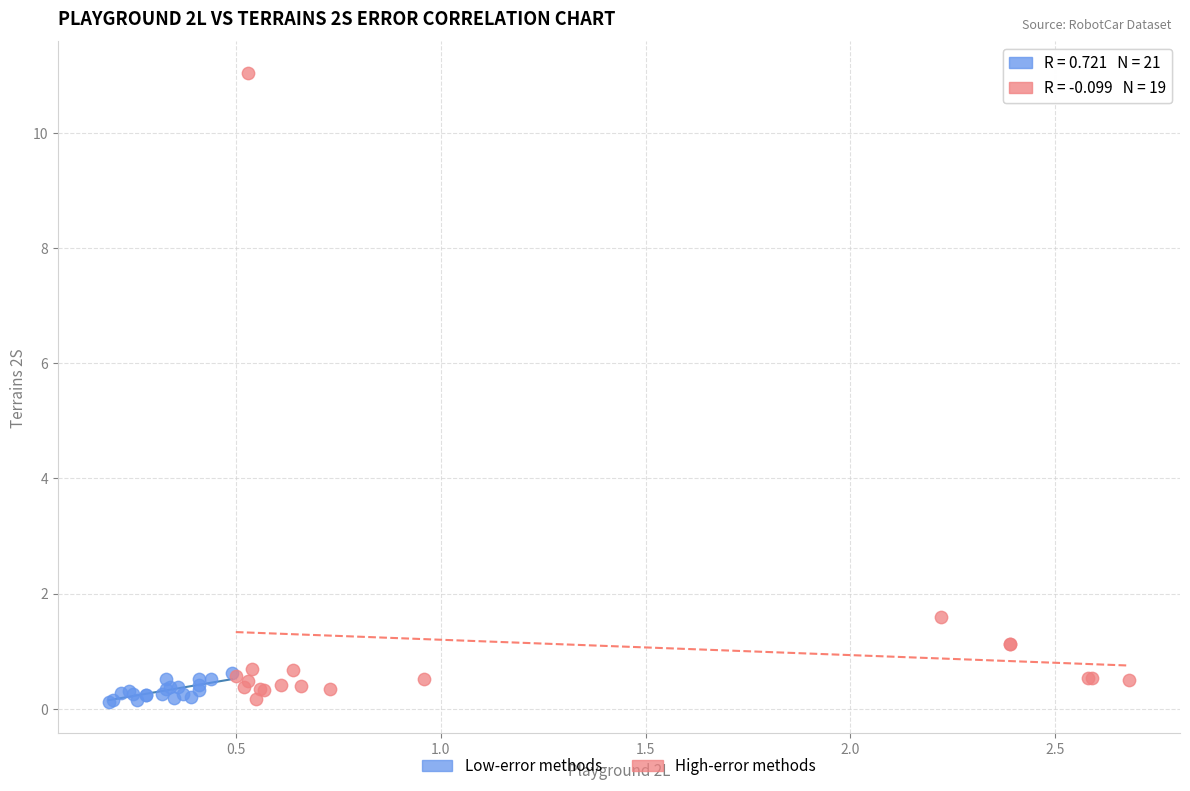

What are all the series names shown in the legend?

Low-error methods, High-error methods